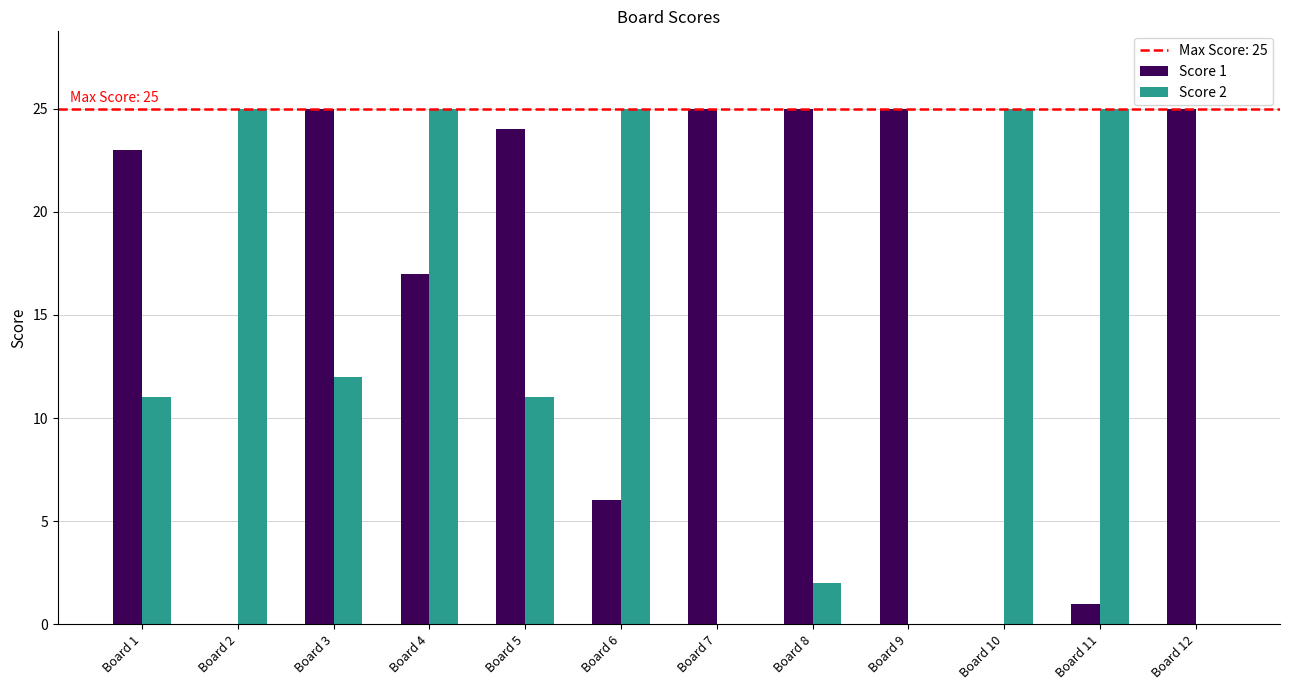

Count the number of categories in the chart.

12